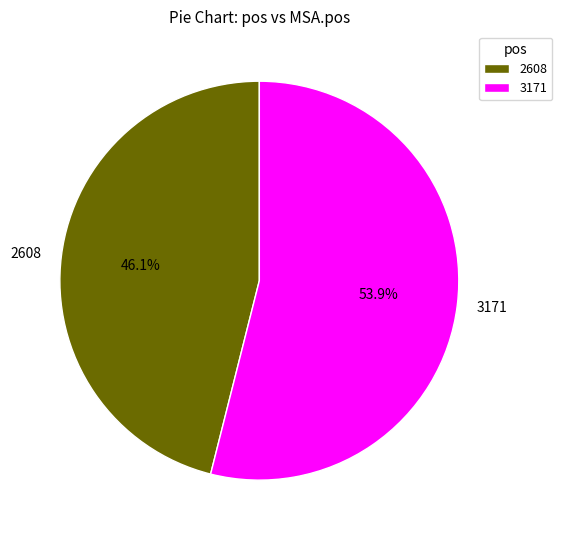

Approximately how many times larger is the value at 3171 compared to 2608?

1.2